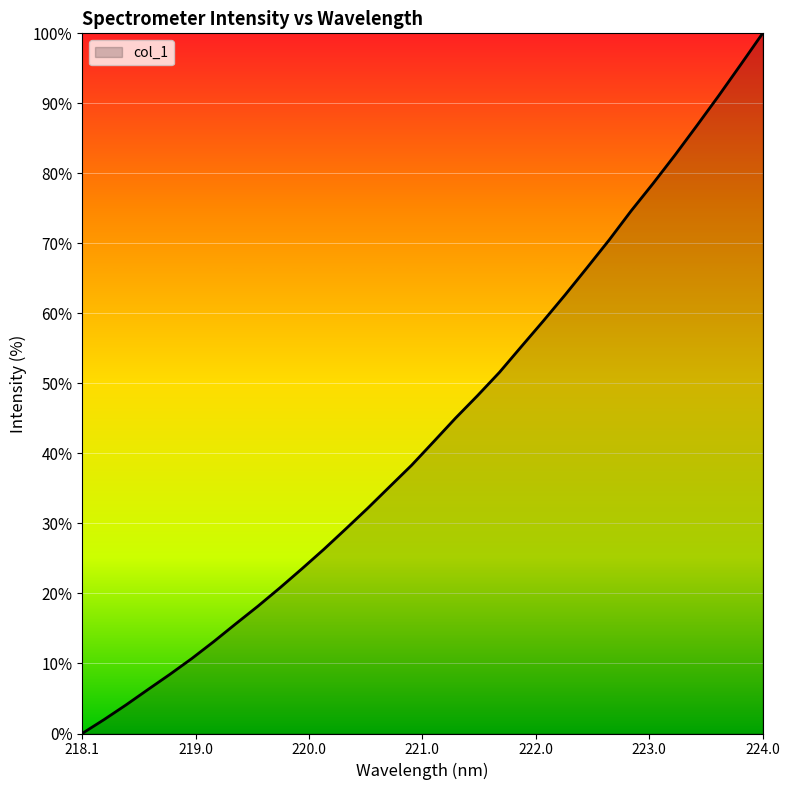

What is the maximum value shown in the chart?

100.0